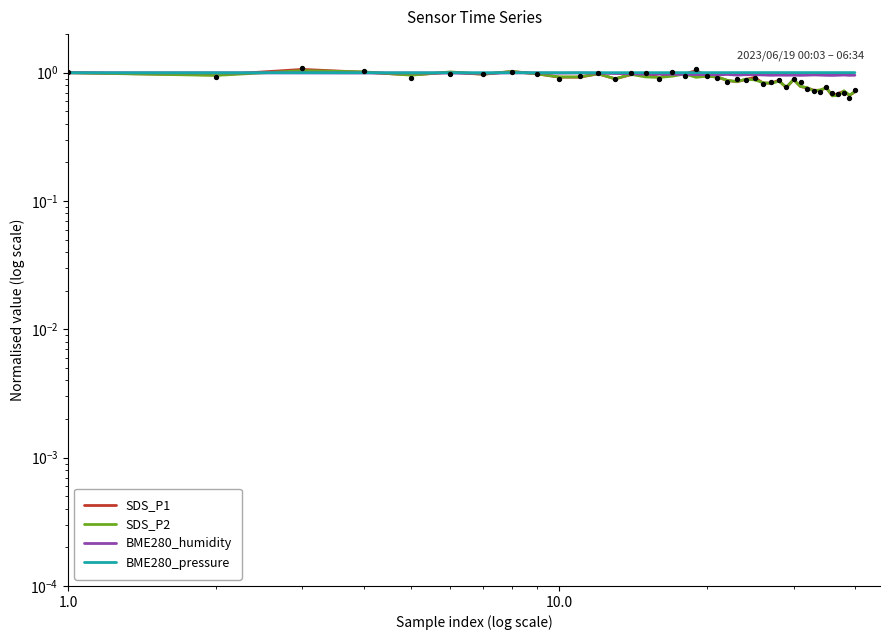

At how many categories does at least one series exceed 0?

40